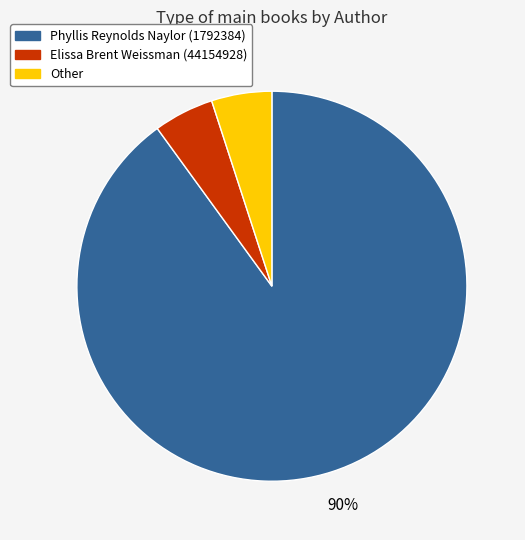

Approximately how many times larger is the value at Other compared to Elissa Brent Weissman (44154928)?

1.0